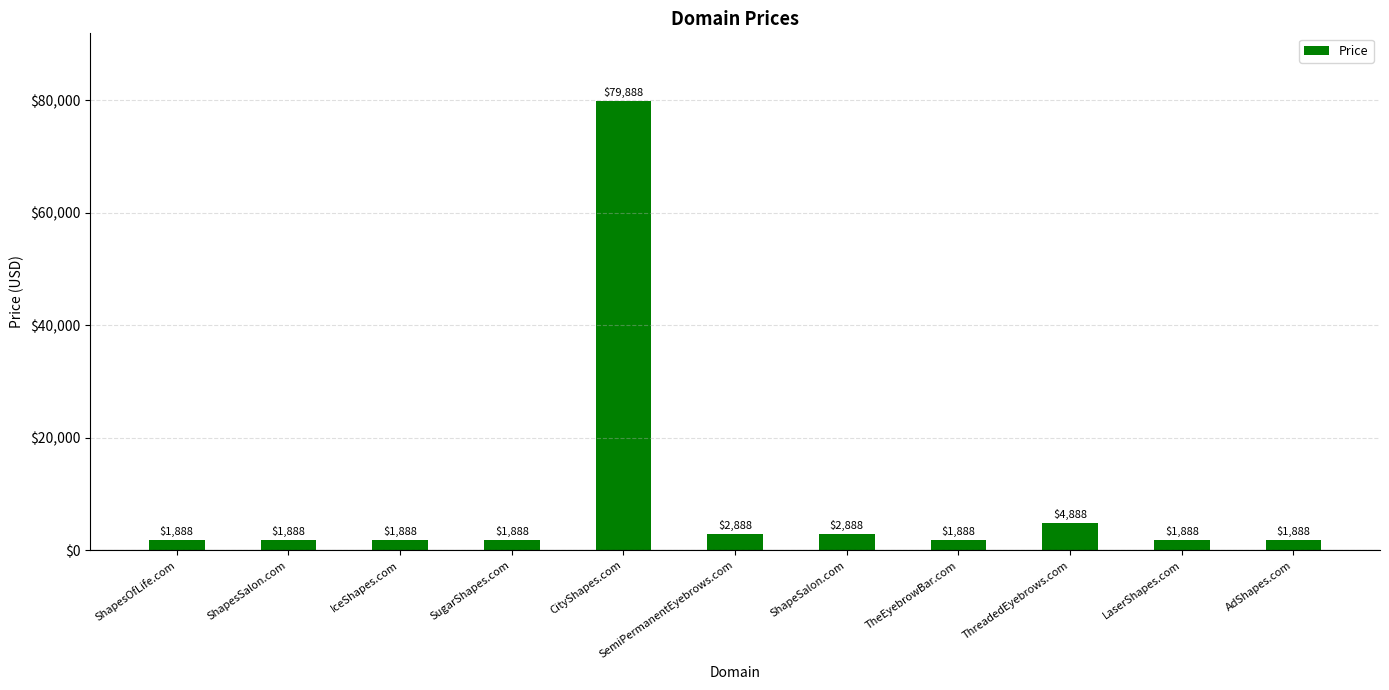

What value does the data have at LaserShapes.com?

1888